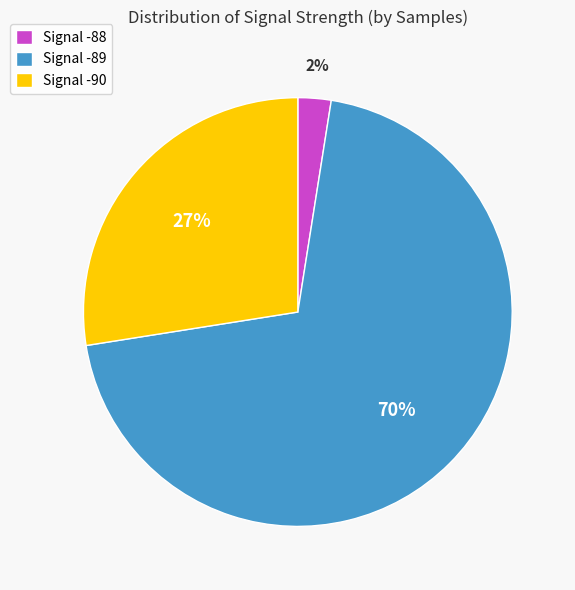

Which has a higher value, Signal -88 or Signal -89?

Signal -89